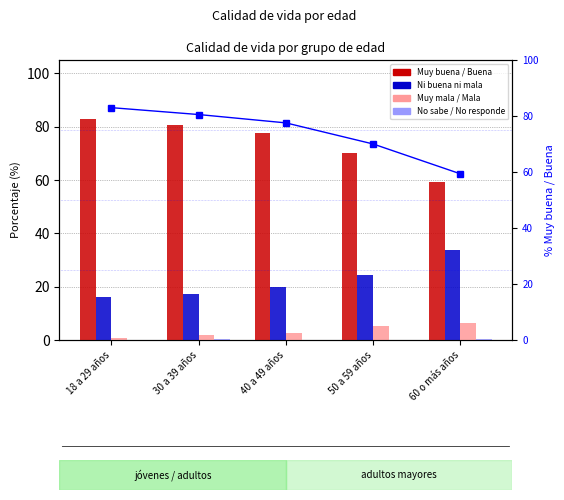

At which category is the sum across all series the highest?

18 a 29 años